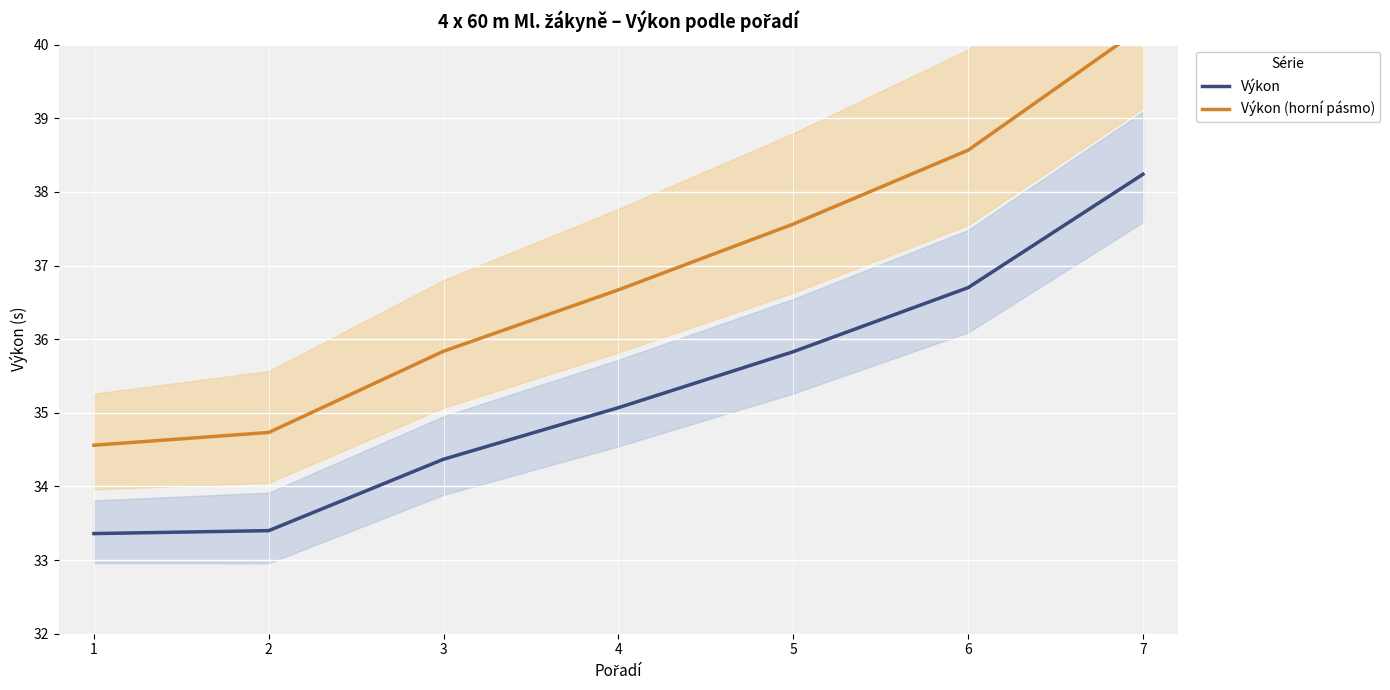

At 1, list the series in order from smallest to largest.

Výkon, Výkon (horní pásmo)